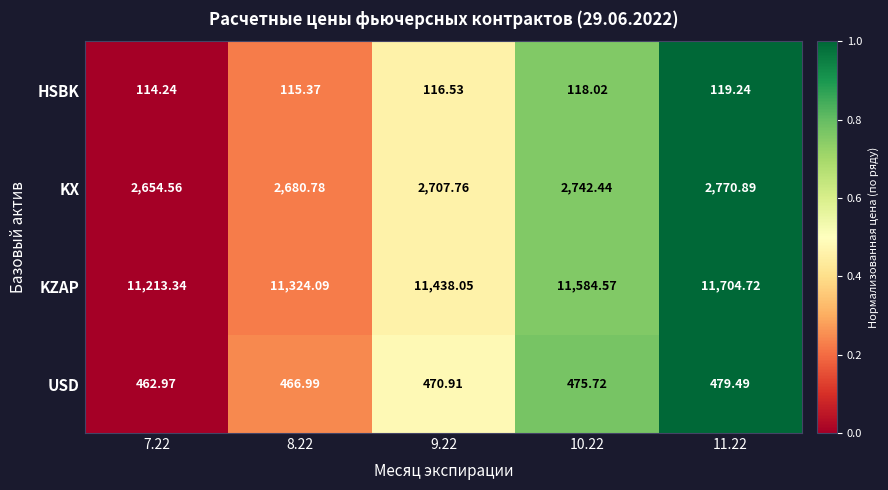

List the series in order of their peak value, highest first.

KZAP, KX, USD, HSBK